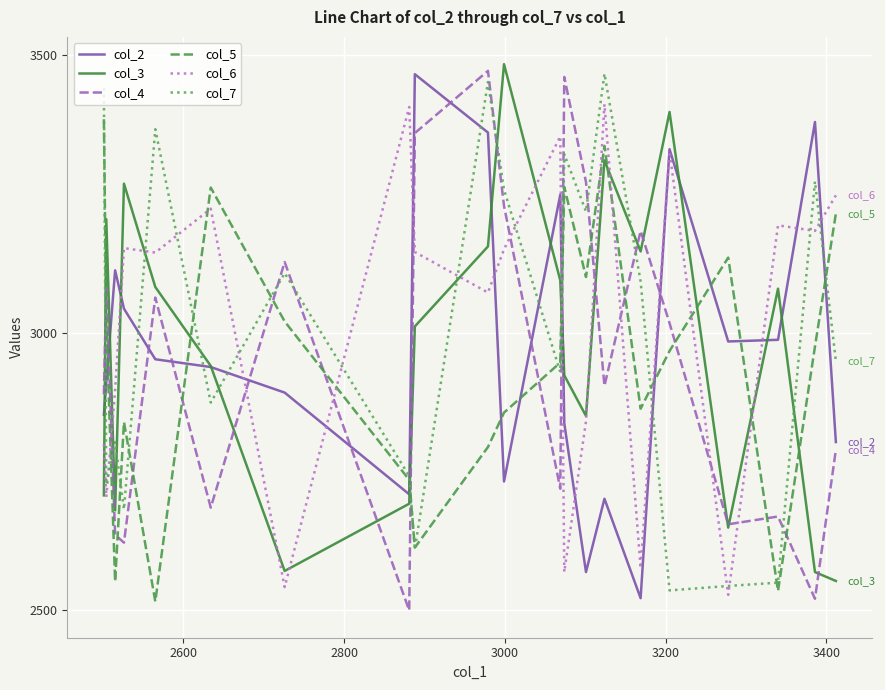

What is the average value of the col_2 series?

2968